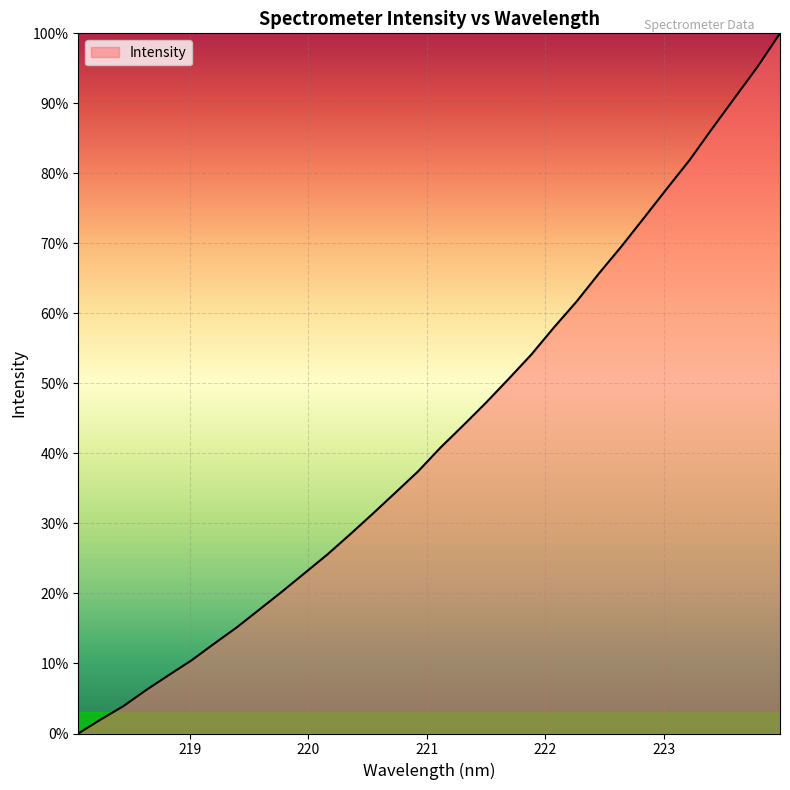

What is the difference between the maximum and minimum values?

100.0